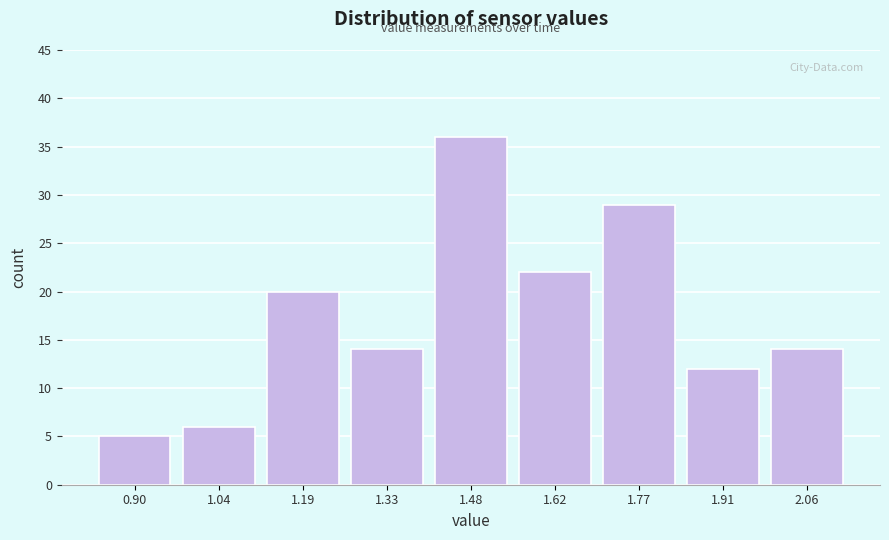

Reading left to right, transcribe all the data shown in this chart.

0.90=5	1.04=6	1.19=20	1.33=14	1.48=36	1.62=22	1.77=29	1.91=12	2.06=14